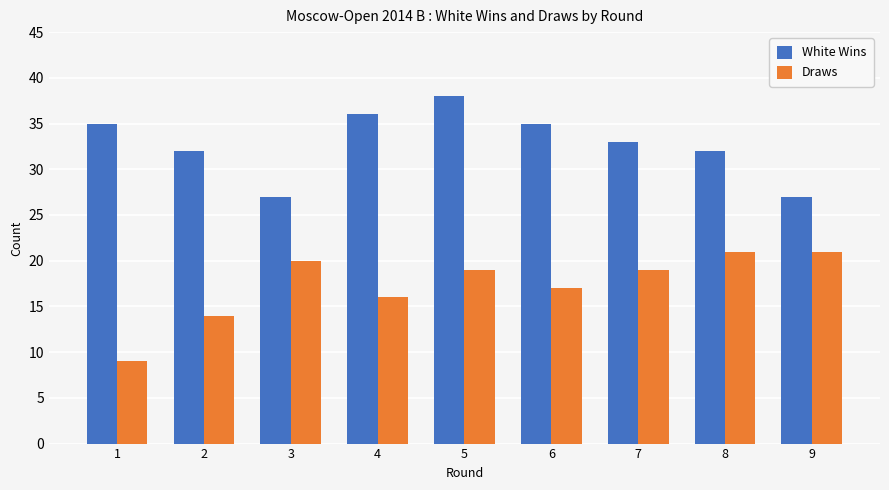

Read the White Wins value at 9, to the nearest 10.

30